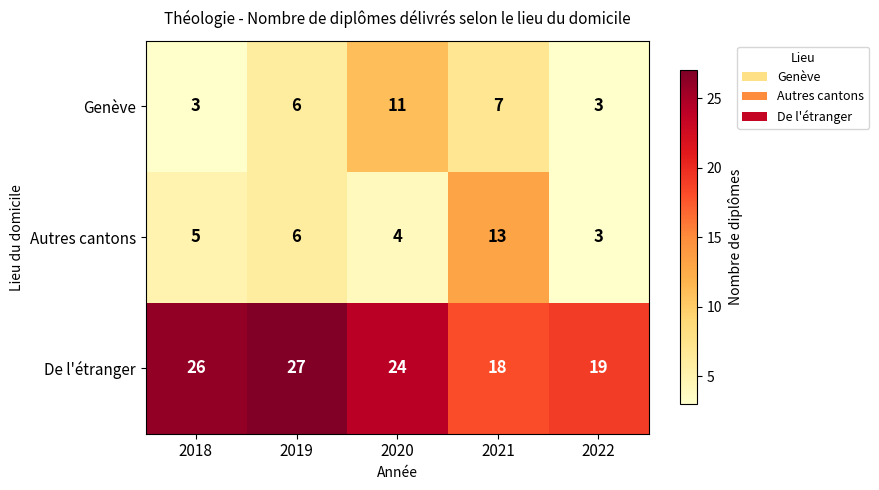

What is the lowest value of the Autres cantons series?

3